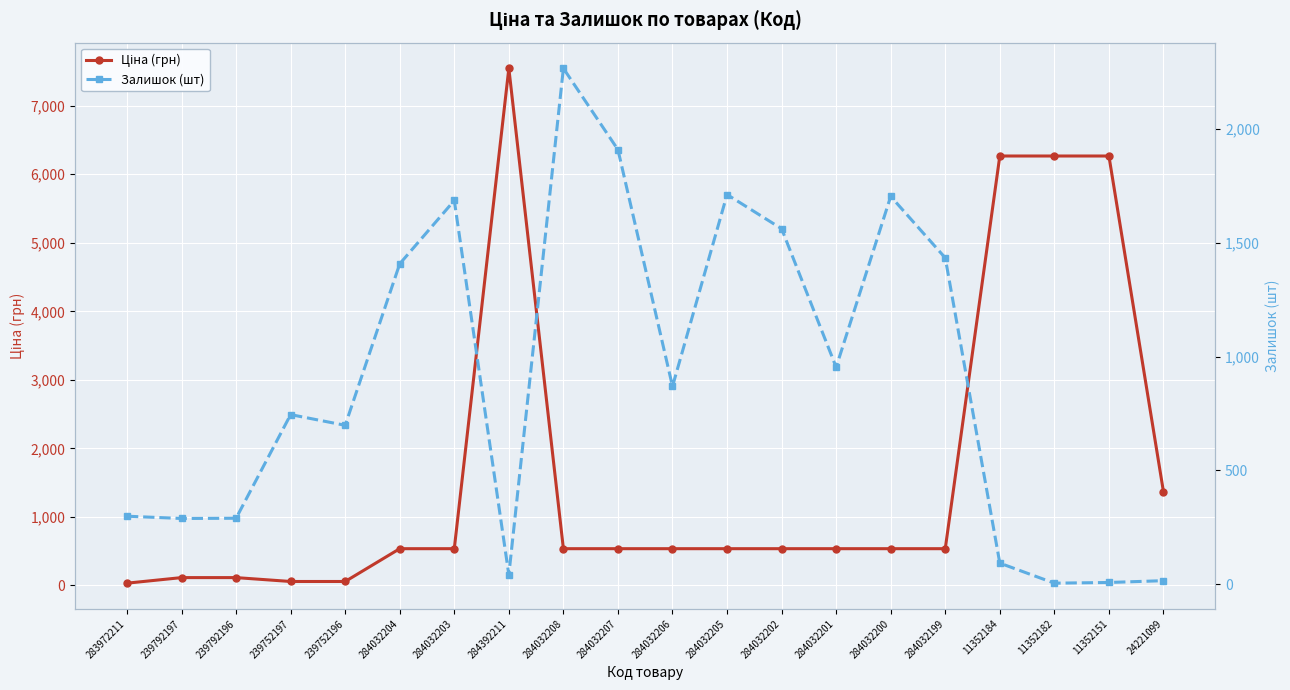

Reading left to right, transcribe all the data shown in this chart.

Ціна (грн): 283972211=32.0	239792197=113.3	239792196=113.3	239752197=56.7	239752196=56.7	284032204=535.4	284032203=535.4	284392211=7545.9	284032208=535.4	284032207=535.4	284032206=535.4	284032205=535.4	284032202=535.4	284032201=535.4	284032200=535.4	284032199=535.4	11352184=6266.7	11352182=6266.7	11352151=6266.7	24221099=1366.3
Залишок (шт): 283972211=299.0	239792197=289.0	239792196=290.0	239752197=745.0	239752196=698.0	284032204=1407.0	284032203=1685.0	284392211=42.0	284032208=2265.0	284032207=1908.0	284032206=869.0	284032205=1711.0	284032202=1561.0	284032201=953.0	284032200=1703.0	284032199=1433.0	11352184=93.0	11352182=5.0	11352151=8.0	24221099=16.0